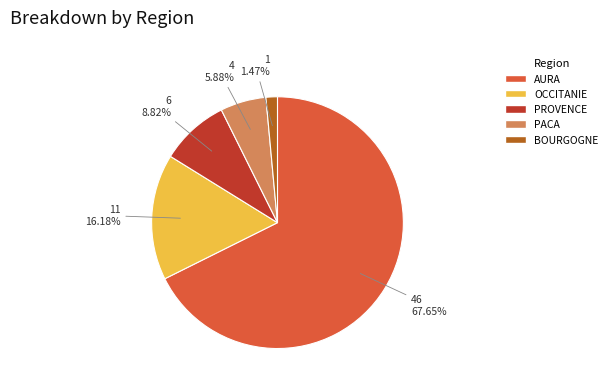

What percentage is the PROVENCE slice, to the nearest percent?

9%